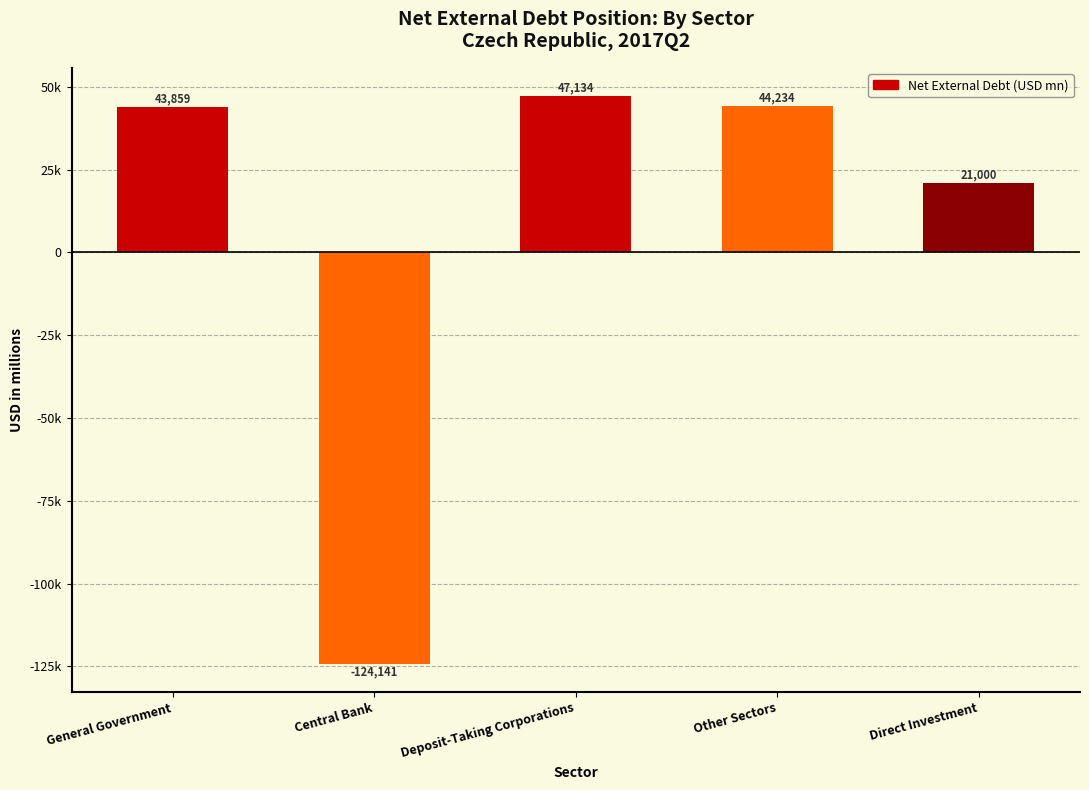

Are the bars horizontal?

No